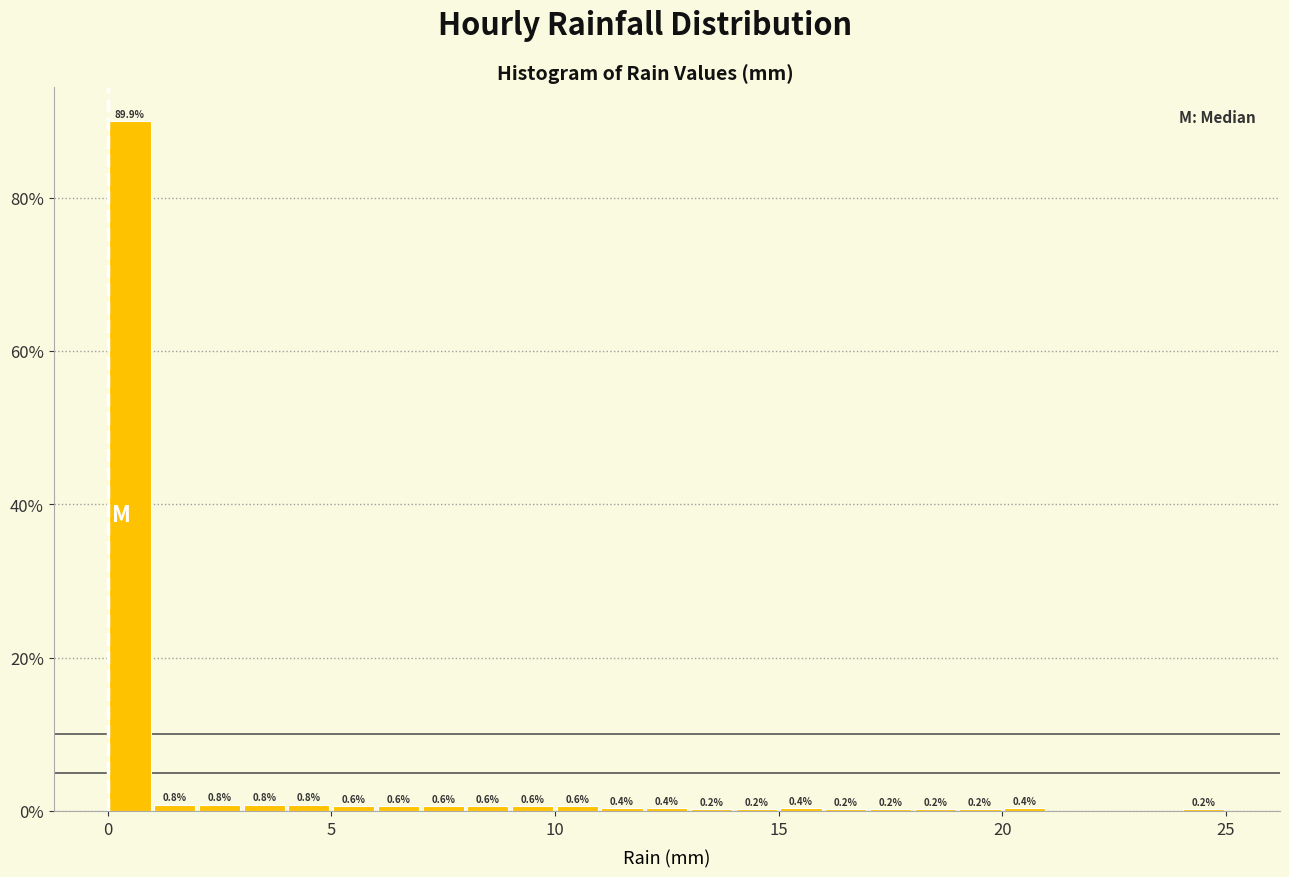

Around what value on the x-axis is the tallest bar? Give the approximate position of its centre, as read against the axis.

0.5